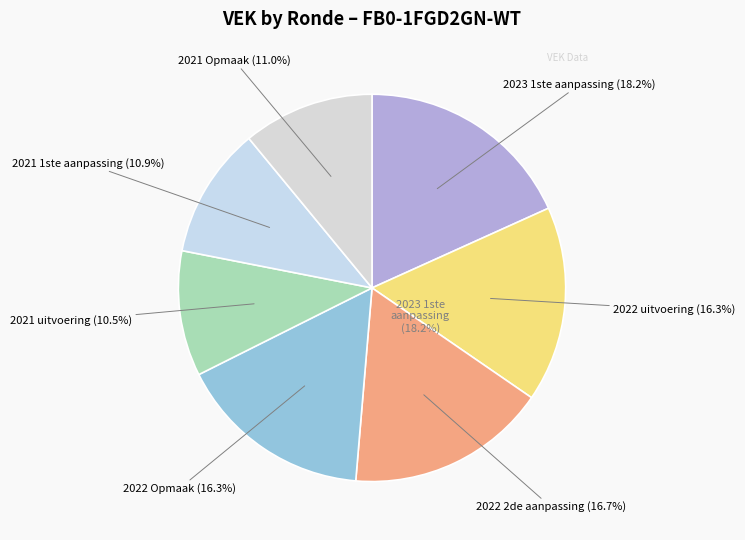

True or false: 2023 1ste aanpassing accounts for 33% of the total.

False